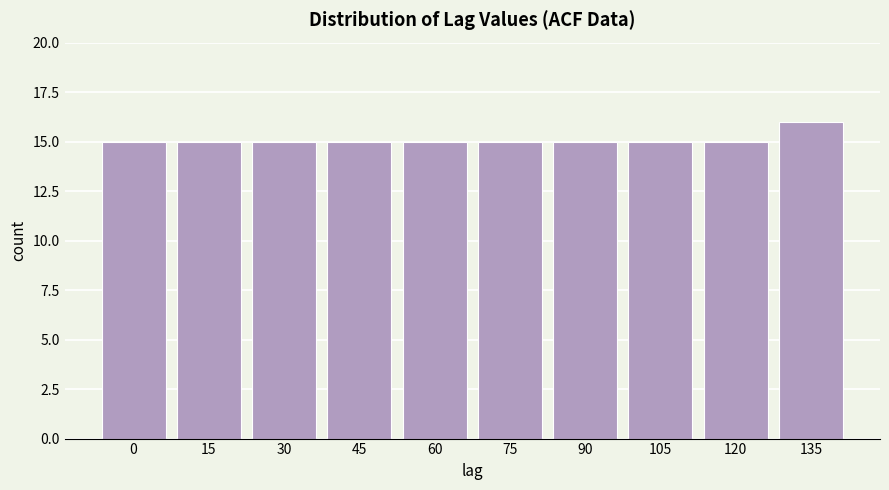

Reading left to right, list all the values displayed in this chart.

15	15	15	15	15	15	15	15	15	16